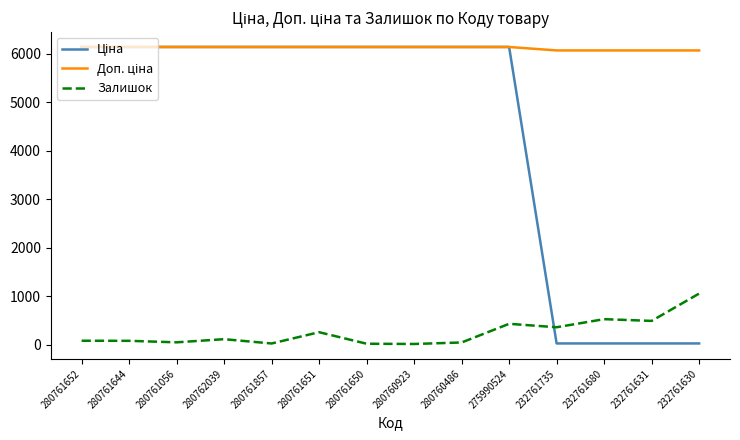

Between 275990524 and 232761680, which is larger?

275990524